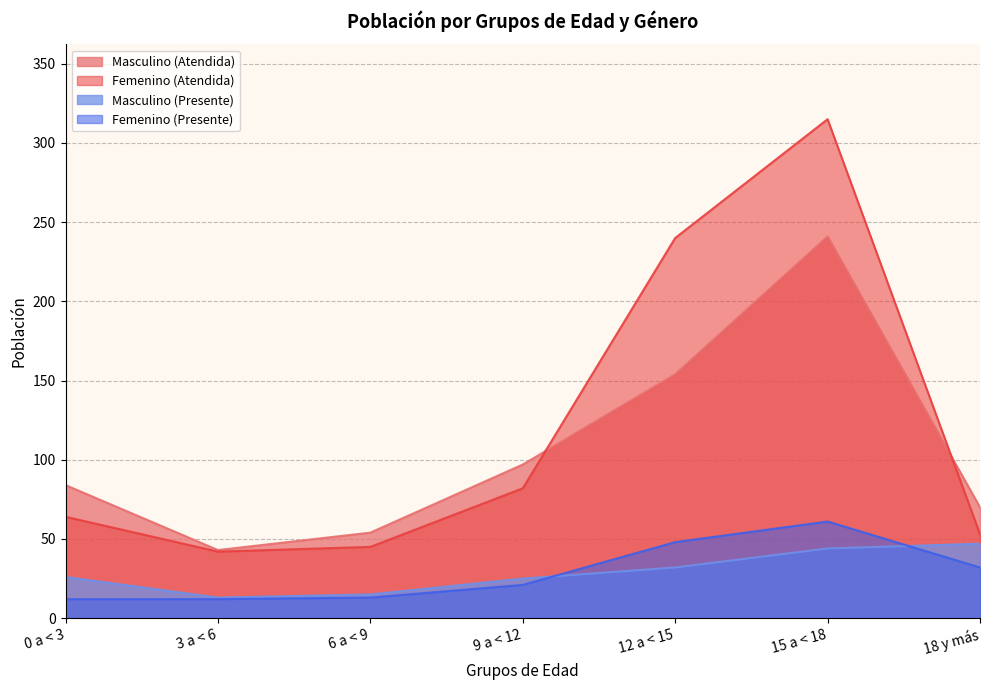

The value of Masculino (Atendida) at 15 a < 18 is 340. True or false?

False